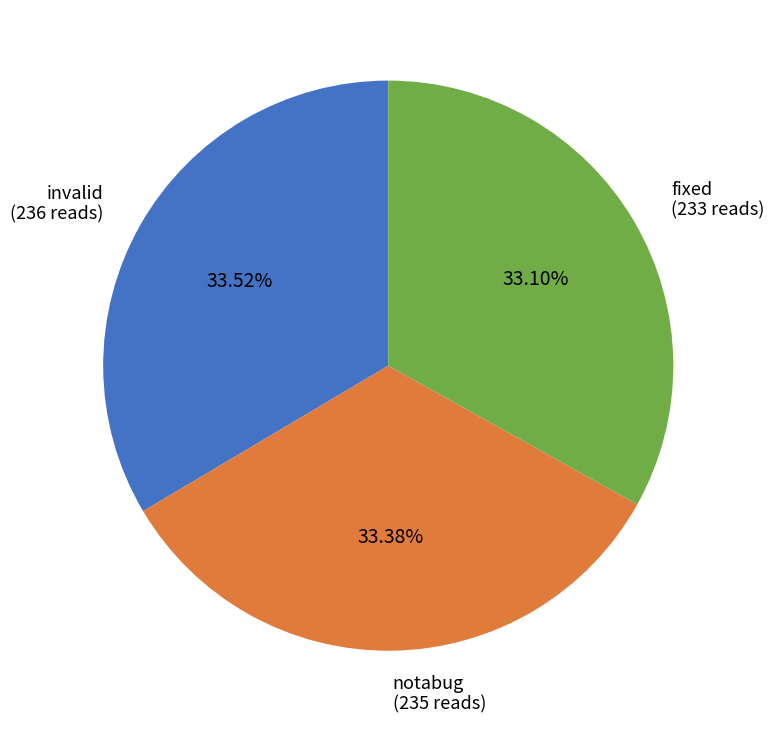

Is there a majority slice in this chart?

No